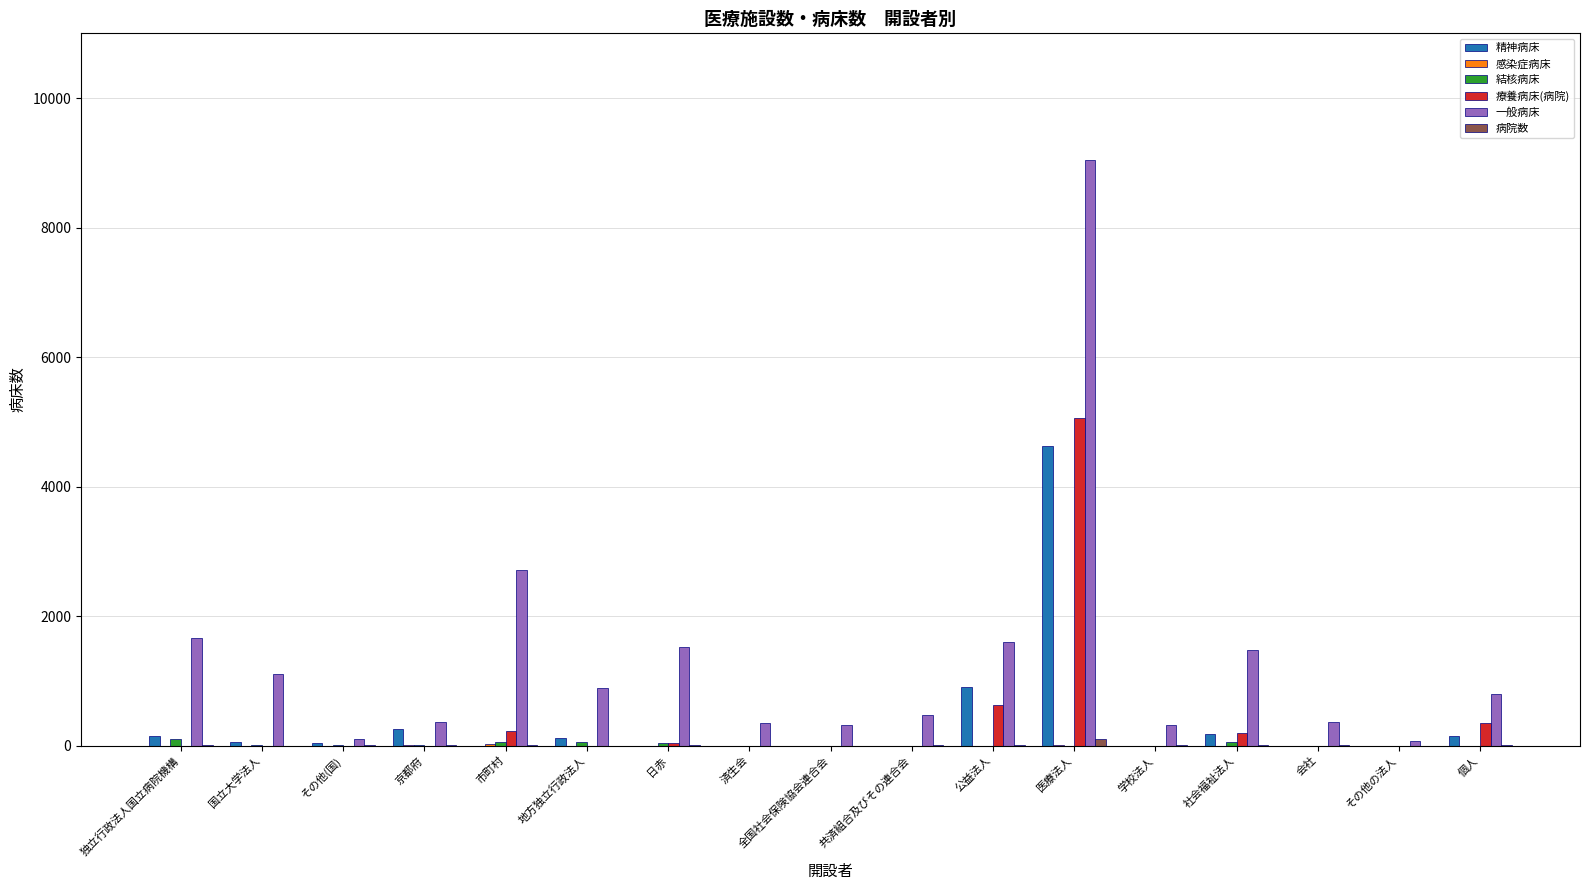

What is the sum of all 精神病床 values?

6493